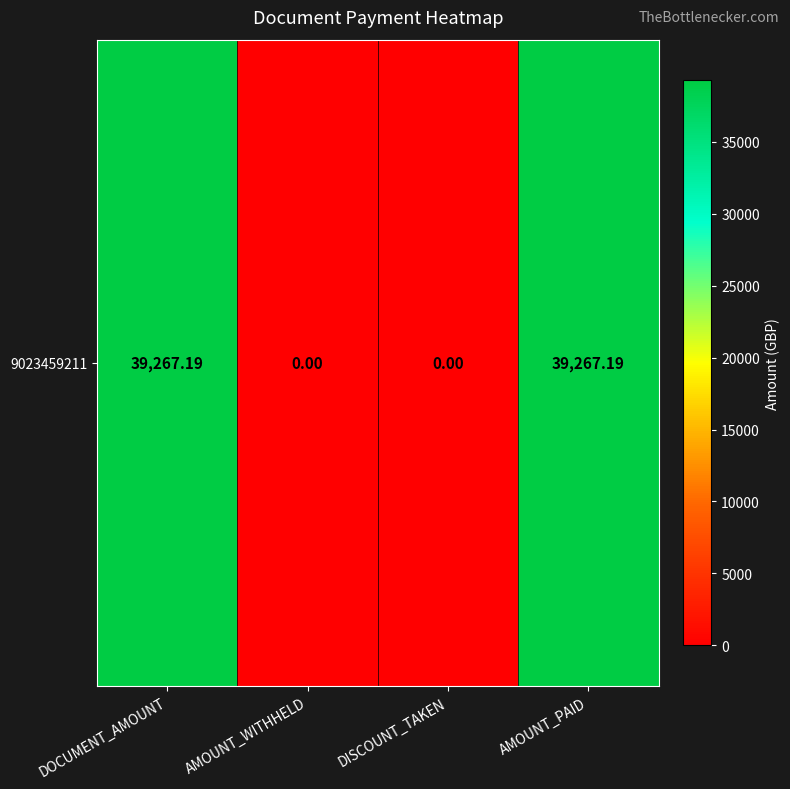

Rank the categories by value from lowest to highest.

AMOUNT_WITHHELD, DISCOUNT_TAKEN, DOCUMENT_AMOUNT, AMOUNT_PAID